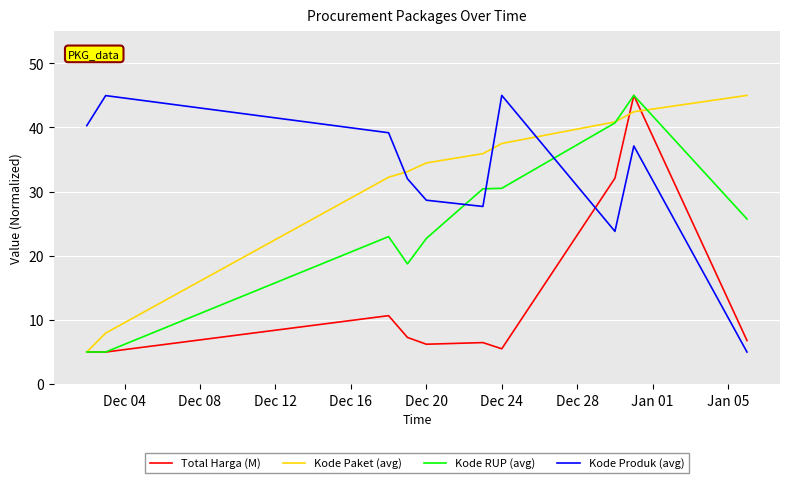

How many lines are shown in the chart?

4